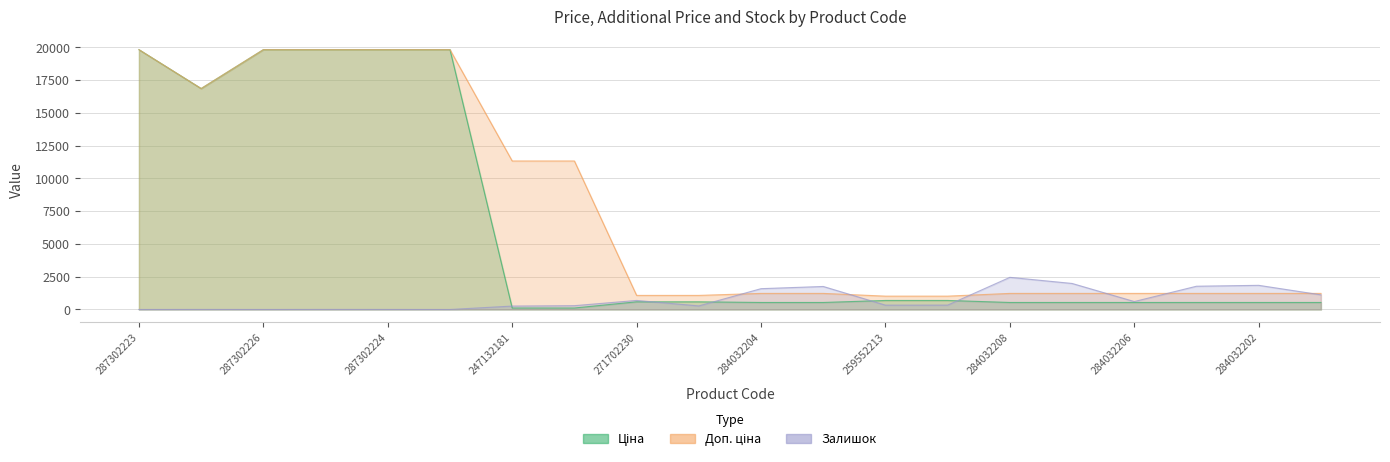

What is the difference between the maximum and minimum values in the Ціна series?

19717.7